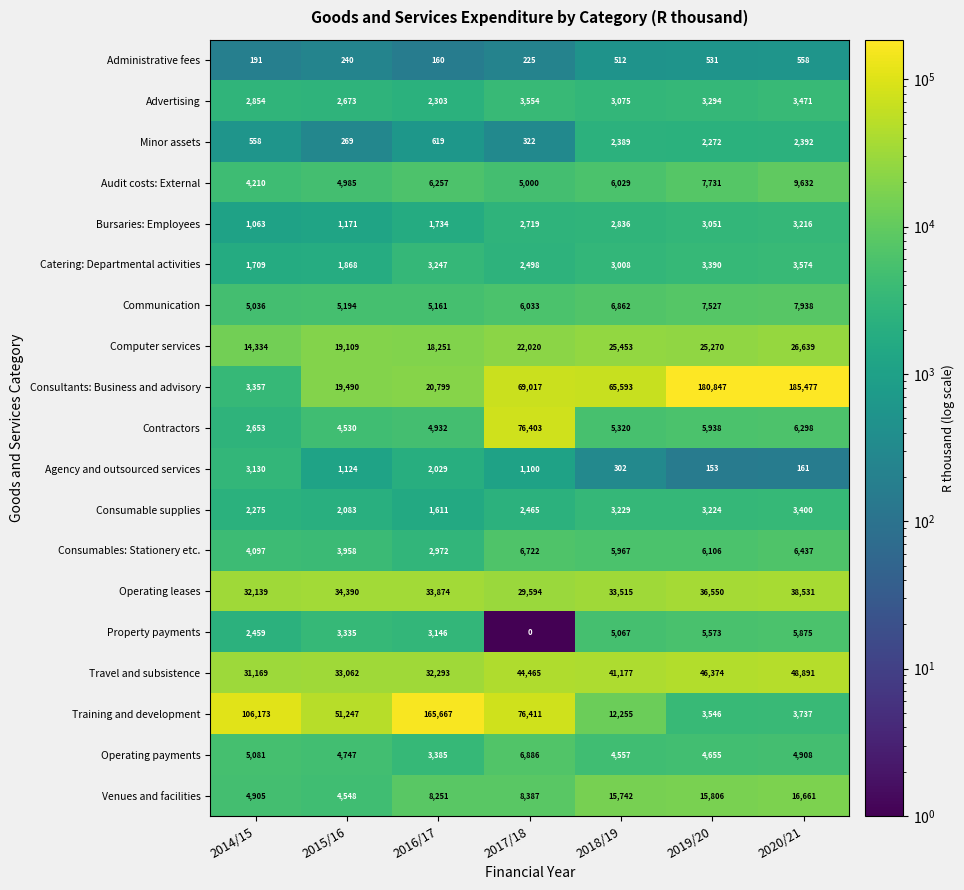

Between 2018/19 and 2019/20, which series saw the biggest shift?

Consultants: Business and advisory